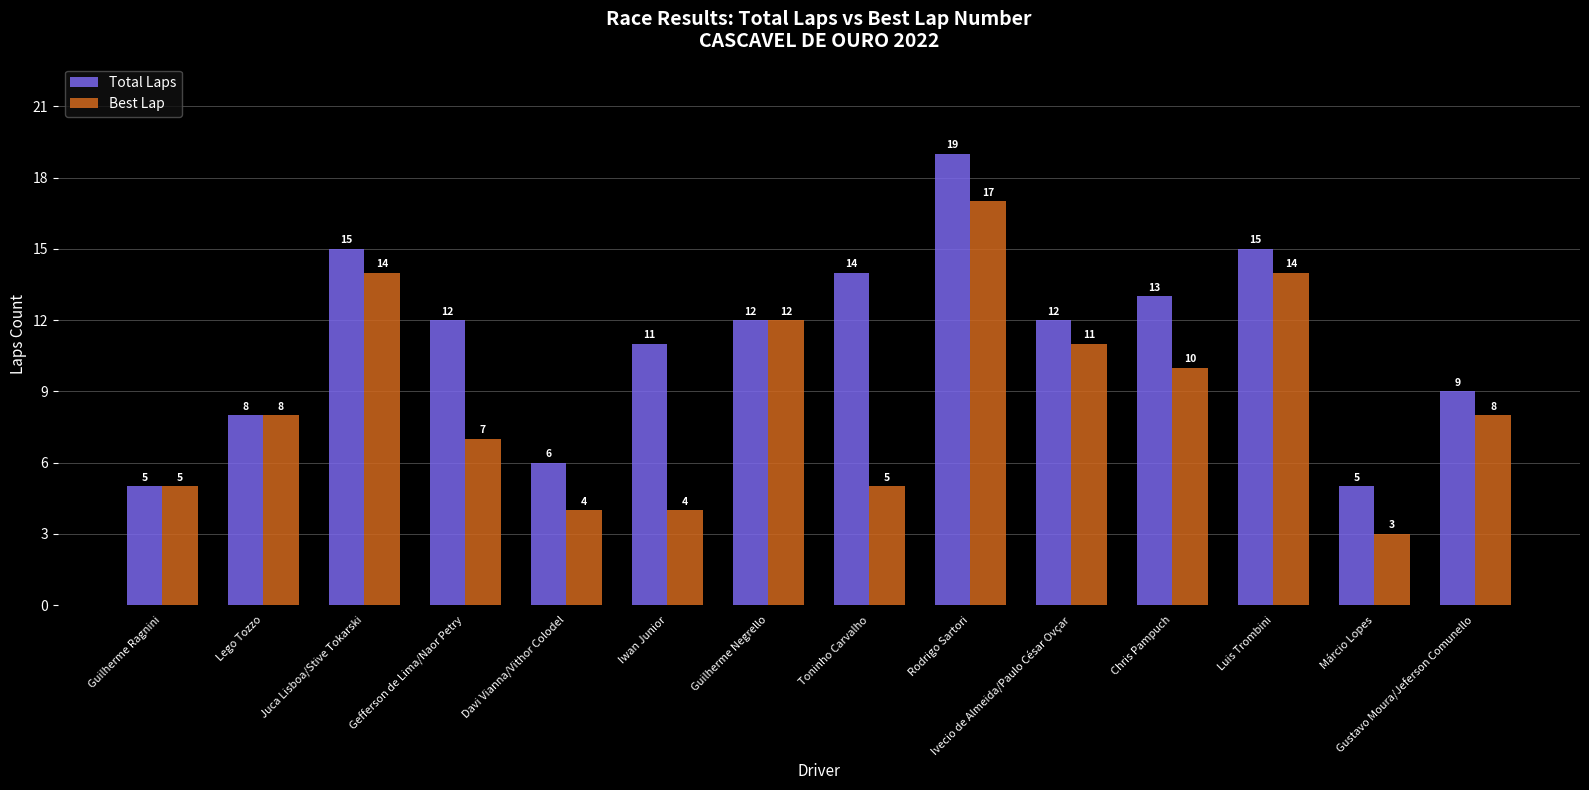

What is the total value across all series at Gustavo Moura/Jeferson Comunello?

17